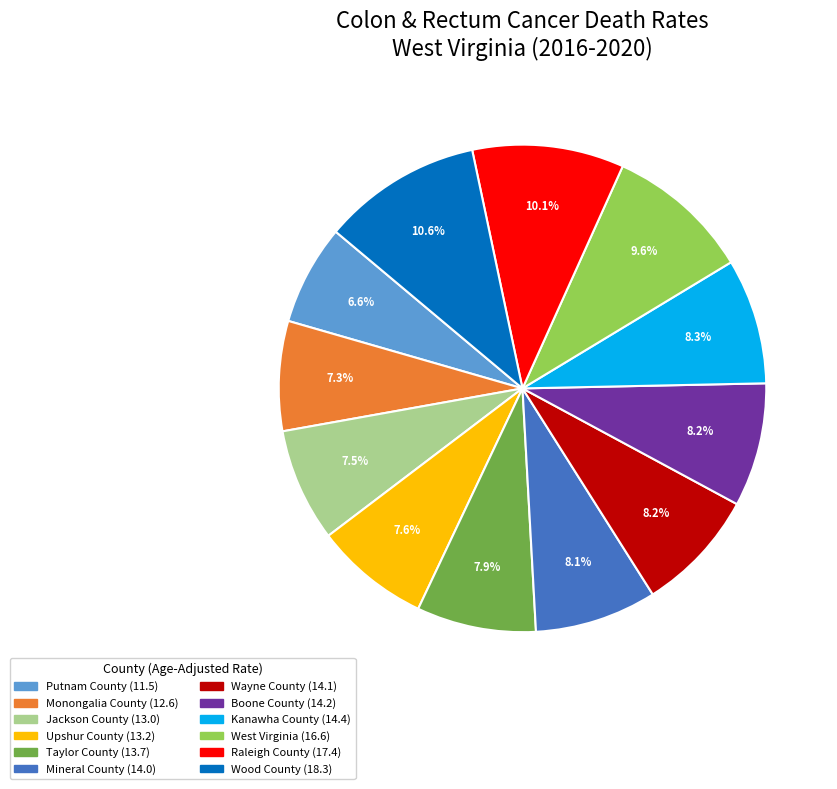

To the nearest percent, what percentage of the pie is West Virginia?

10%